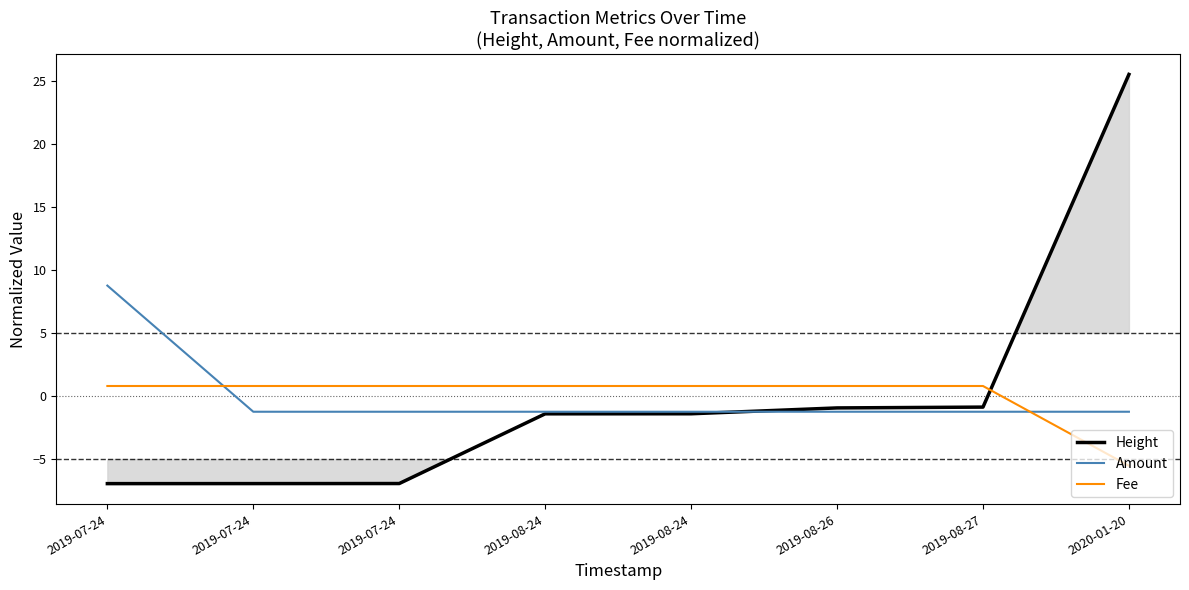

What is the label of the 1st point from the left?

2019-07-24